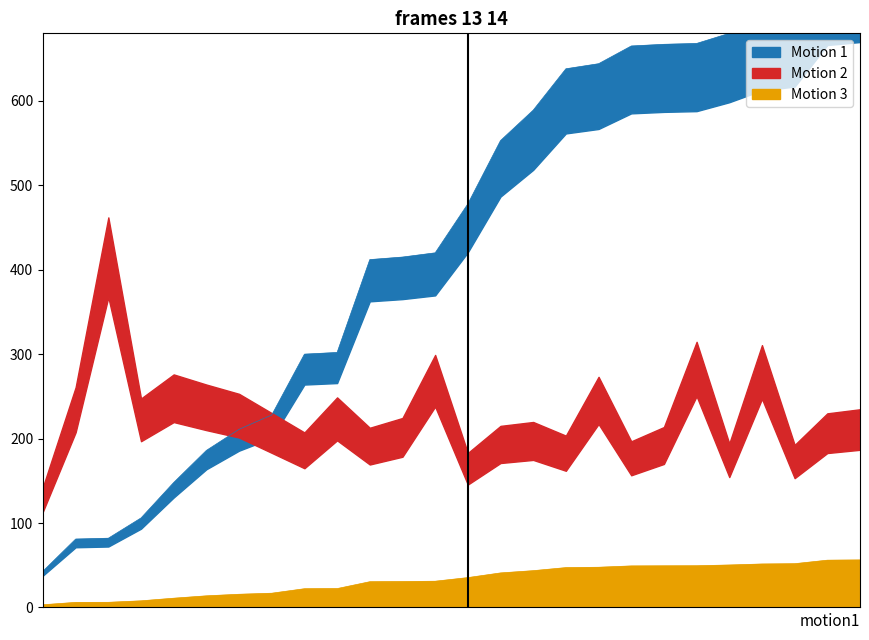

List the series in order of their overall mean, highest first.

Motion 1 (DTM), Motion 2 (Coupon Rate), Motion 3 (YTM)